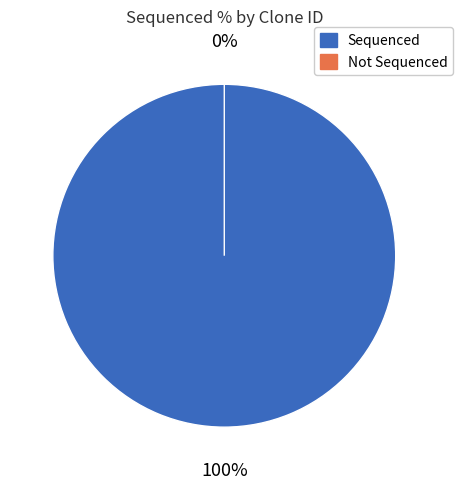

True or false: TRCN0000491832 accounts for 4% of the total.

True